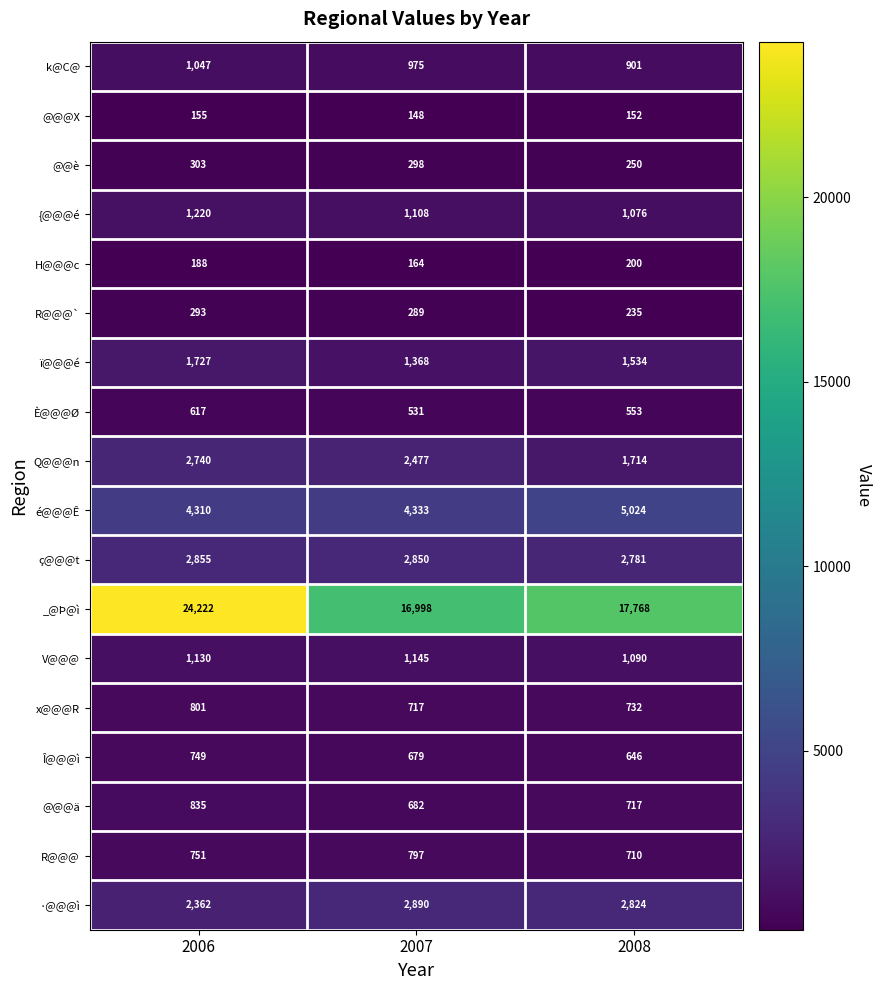

The R@@@ series shows 797 at 2007. True or false?

True